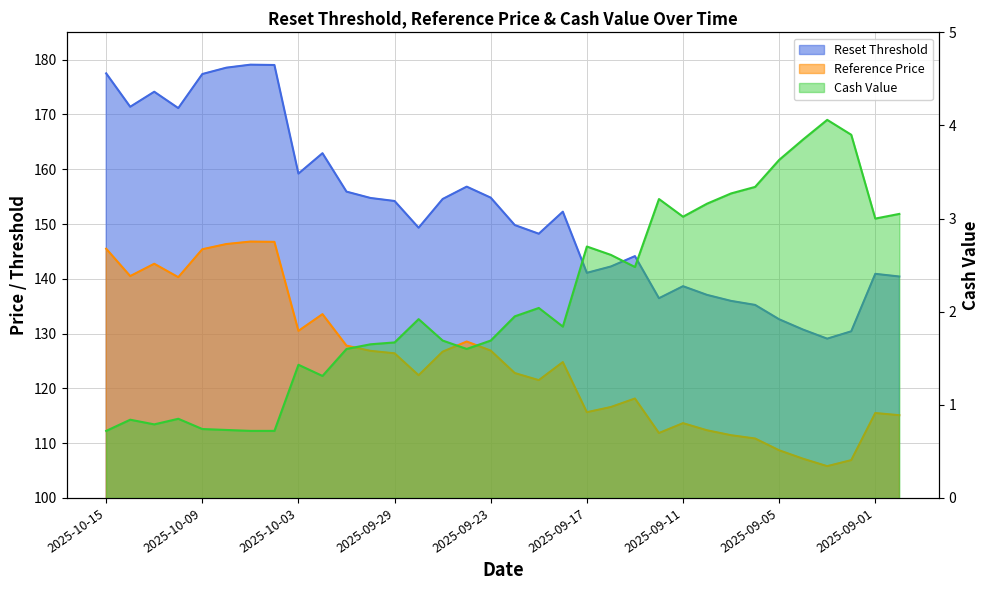

Reading left to right, extract all data points from this chart.

Reset Threshold: 2025-10-15=177.5	2025-10-14=171.4	2025-10-13=174.2	2025-10-10=171.2	2025-10-09=177.4	2025-10-08=178.5	2025-10-07=179.1	2025-10-06=179.0	2025-10-03=159.2	2025-10-02=162.9	2025-10-01=155.9	2025-09-30=154.8	2025-09-29=154.2	2025-09-26=149.3	2025-09-25=154.6	2025-09-24=156.8	2025-09-23=154.8	2025-09-22=149.8	2025-09-19=148.2	2025-09-18=152.3	2025-09-17=141.1	2025-09-16=142.3	2025-09-15=144.1	2025-09-12=136.5	2025-09-11=138.7	2025-09-10=137.1	2025-09-09=136.0	2025-09-08=135.2	2025-09-05=132.6	2025-09-04=130.7	2025-09-03=129.1	2025-09-02=130.4	2025-09-01=140.9	2025-08-29=140.4
Reference Price: 2025-10-15=145.5	2025-10-14=140.5	2025-10-13=142.8	2025-10-10=140.3	2025-10-09=145.4	2025-10-08=146.3	2025-10-07=146.8	2025-10-06=146.8	2025-10-03=130.5	2025-10-02=133.6	2025-10-01=127.8	2025-09-30=126.8	2025-09-29=126.4	2025-09-26=122.4	2025-09-25=126.7	2025-09-24=128.6	2025-09-23=126.9	2025-09-22=122.8	2025-09-19=121.5	2025-09-18=124.8	2025-09-17=115.7	2025-09-16=116.6	2025-09-15=118.2	2025-09-12=111.8	2025-09-11=113.7	2025-09-10=112.3	2025-09-09=111.5	2025-09-08=110.8	2025-09-05=108.7	2025-09-04=107.2	2025-09-03=105.8	2025-09-02=106.9	2025-09-01=115.5	2025-08-29=115.1
Cash Value: 2025-10-15=0.7	2025-10-14=0.8	2025-10-13=0.8	2025-10-10=0.8	2025-10-09=0.7	2025-10-08=0.7	2025-10-07=0.7	2025-10-06=0.7	2025-10-03=1.4	2025-10-02=1.3	2025-10-01=1.6	2025-09-30=1.6	2025-09-29=1.7	2025-09-26=1.9	2025-09-25=1.7	2025-09-24=1.6	2025-09-23=1.7	2025-09-22=1.9	2025-09-19=2.0	2025-09-18=1.8	2025-09-17=2.7	2025-09-16=2.6	2025-09-15=2.5	2025-09-12=3.2	2025-09-11=3.0	2025-09-10=3.2	2025-09-09=3.3	2025-09-08=3.3	2025-09-05=3.6	2025-09-04=3.9	2025-09-03=4.1	2025-09-02=3.9	2025-09-01=3.0	2025-08-29=3.0